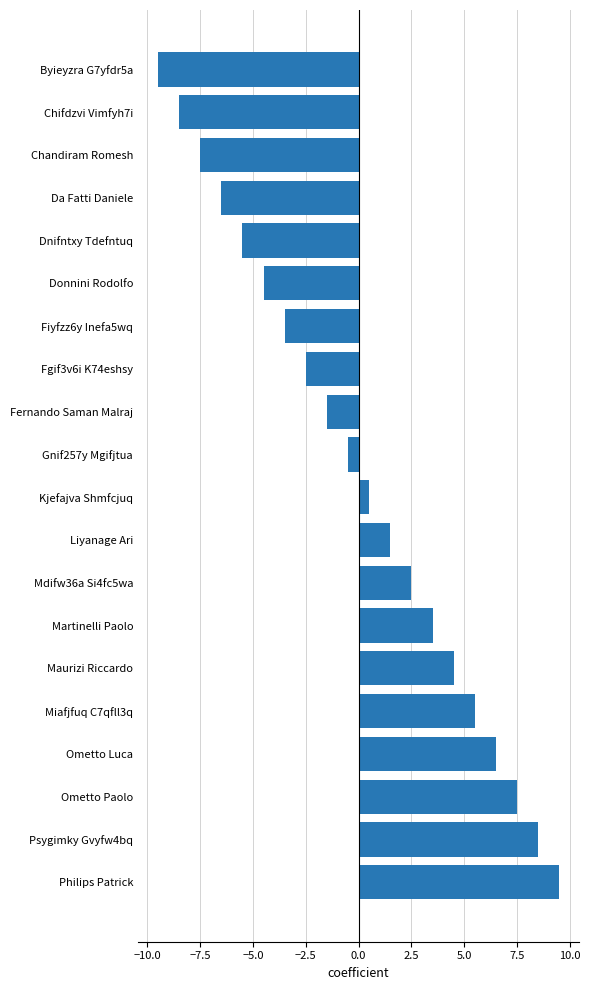

What is the difference between the second highest and second lowest values?

17.0